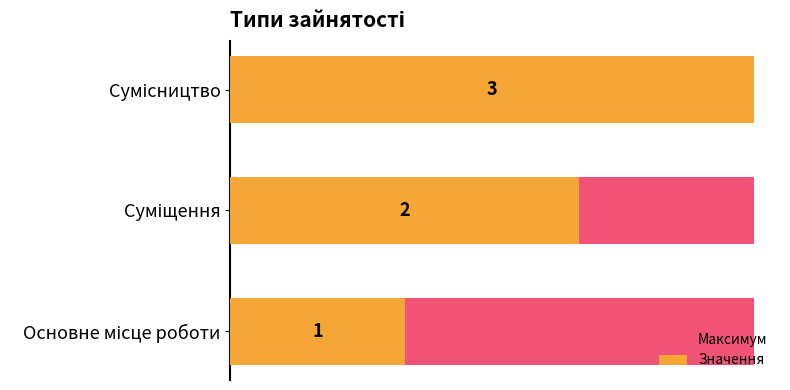

List the series in order of their peak value, lowest first.

Максимум, Значення